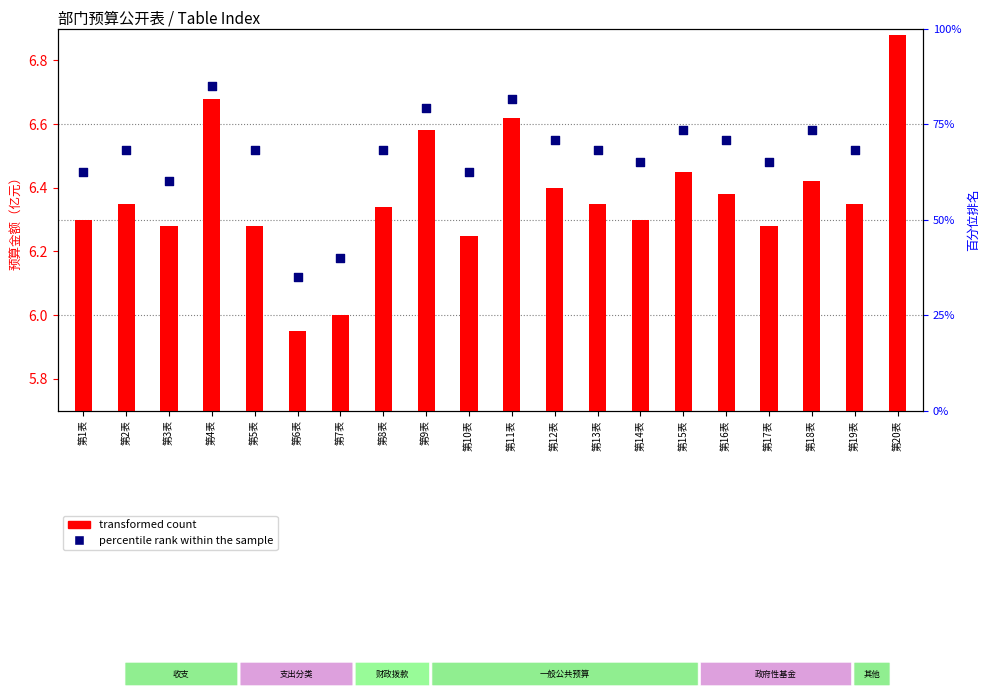

Which series reaches the maximum Y coordinate?

percentile rank within the sample